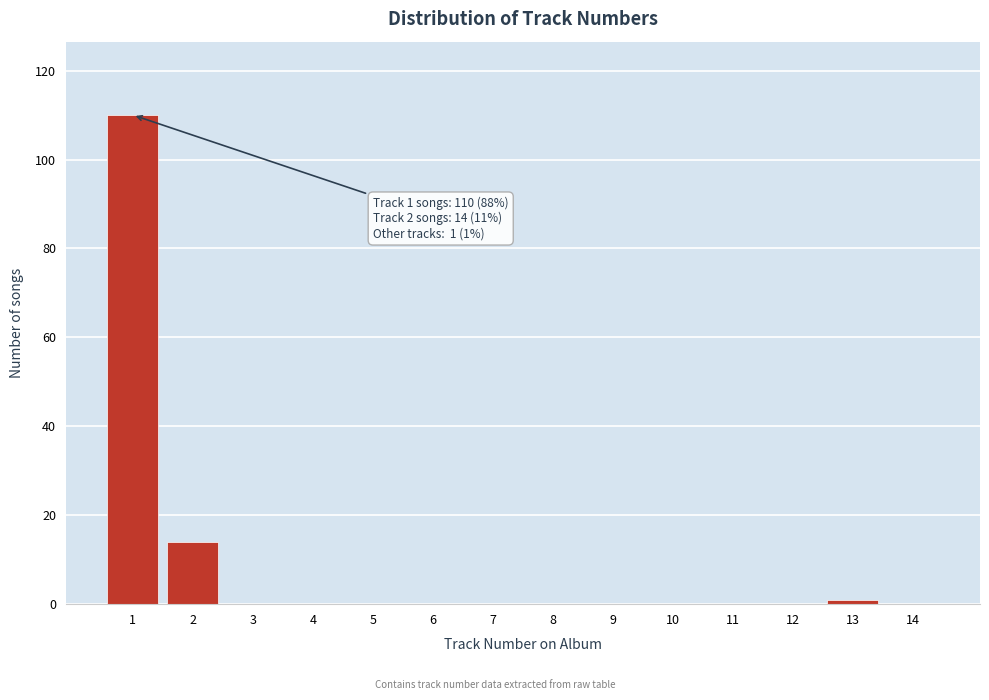

Reading left to right, transcribe all the data shown in this chart.

1=110	2=14	3=0	4=0	5=0	6=0	7=0	8=0	9=0	10=0	11=0	12=0	13=1	14=0